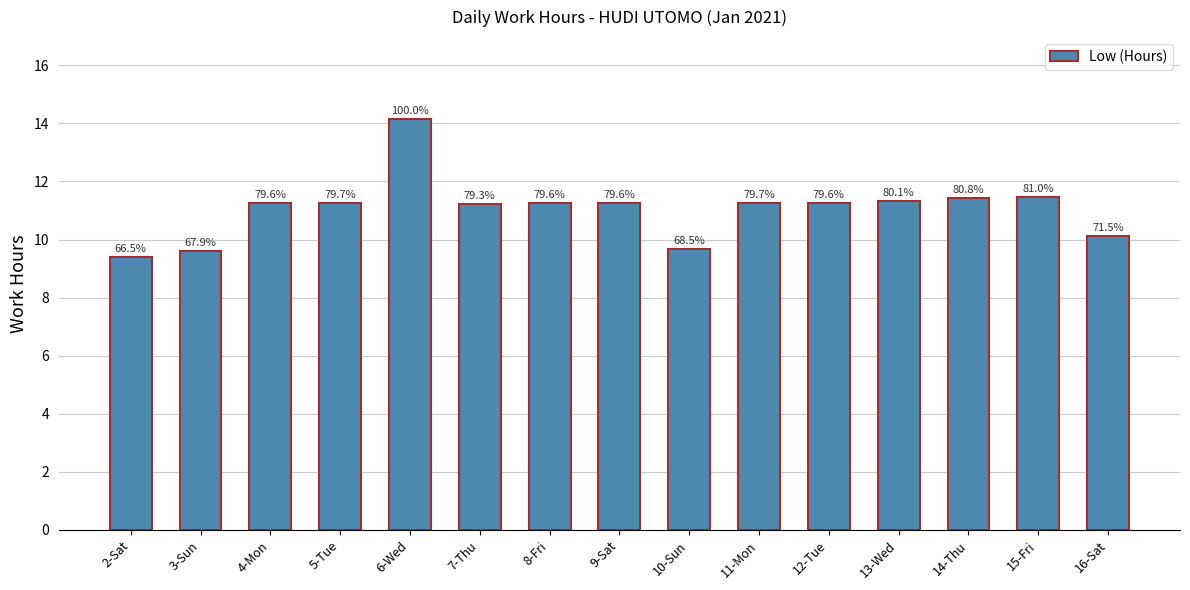

How many bars are there in total?

15